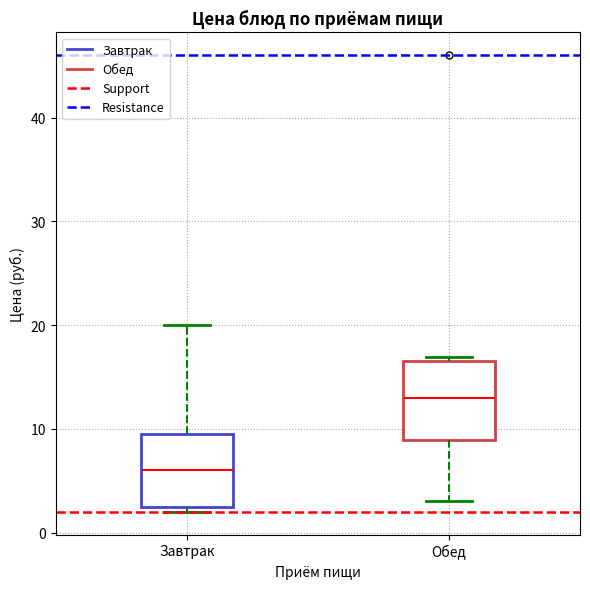

Where does the upper whisker of the box for Завтрак end on the y-axis? The values are not printed on the chart, so give them approximately, as read against the axis.

20